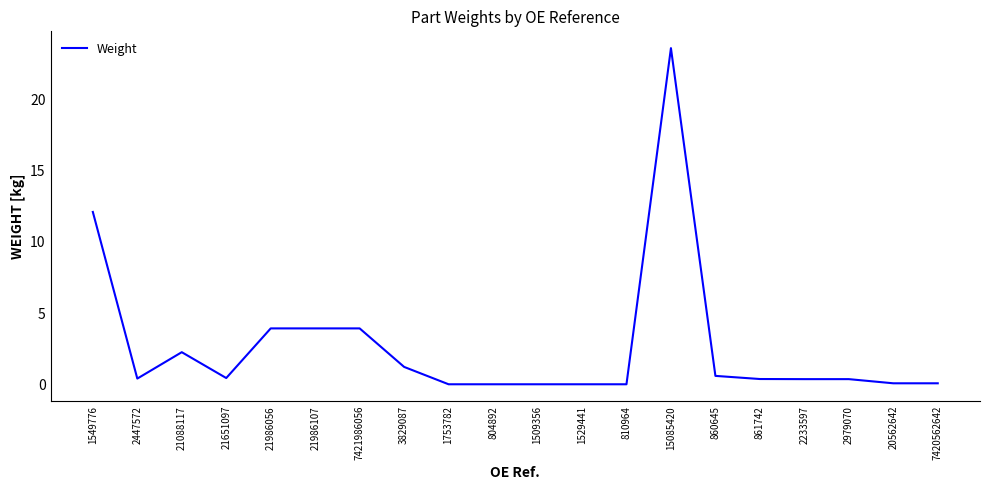

What is the greatest value displayed?

23.6